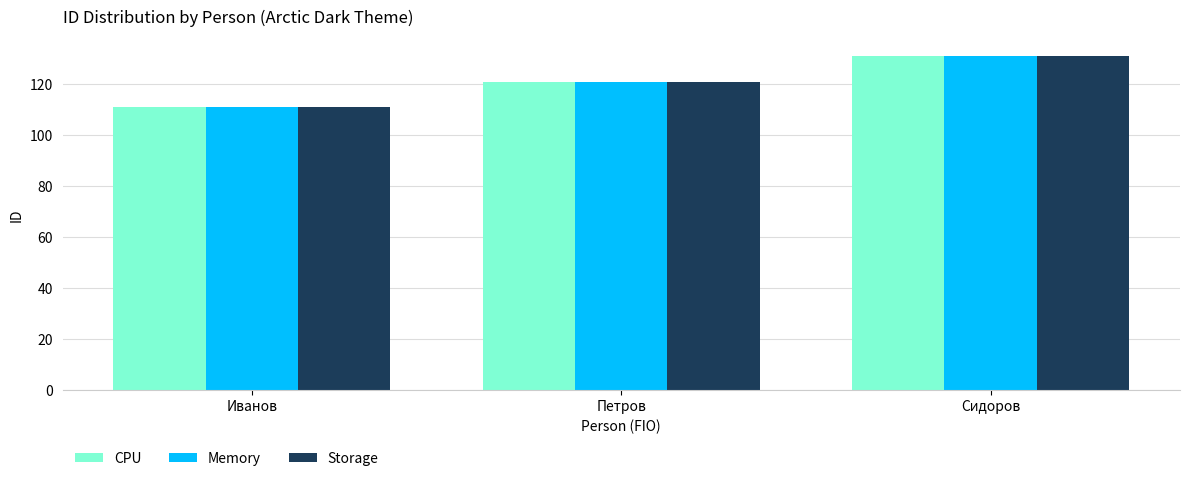

Reading left to right, what are all the values shown in this chart?

CPU: Иванов=111	Петров=121	Сидоров=131
Memory: Иванов=111	Петров=121	Сидоров=131
Storage: Иванов=111	Петров=121	Сидоров=131